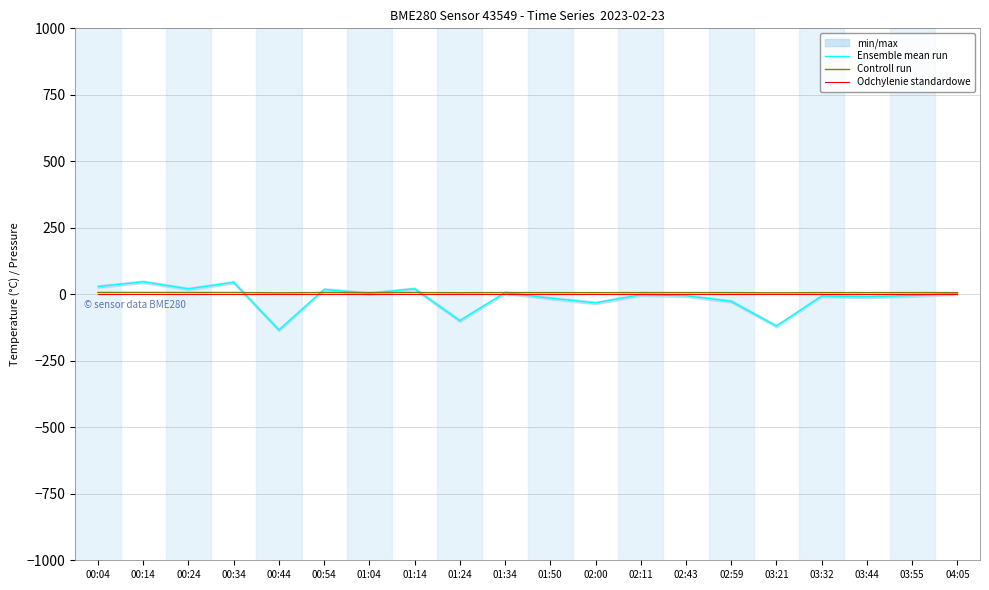

Which series ends up on top after the final intersection of Controll run and Ensemble mean run?

Controll run